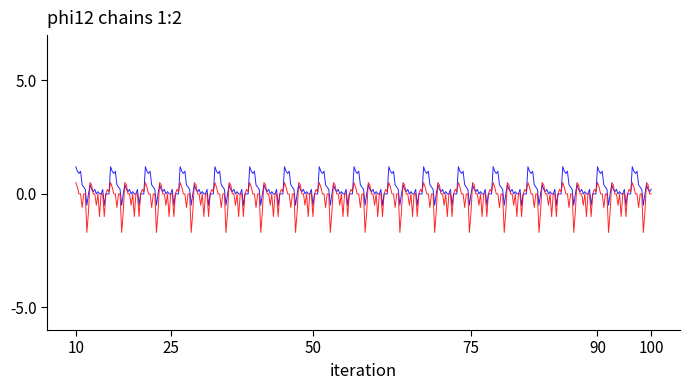

What is the maximum value shown in the chart?

1.2